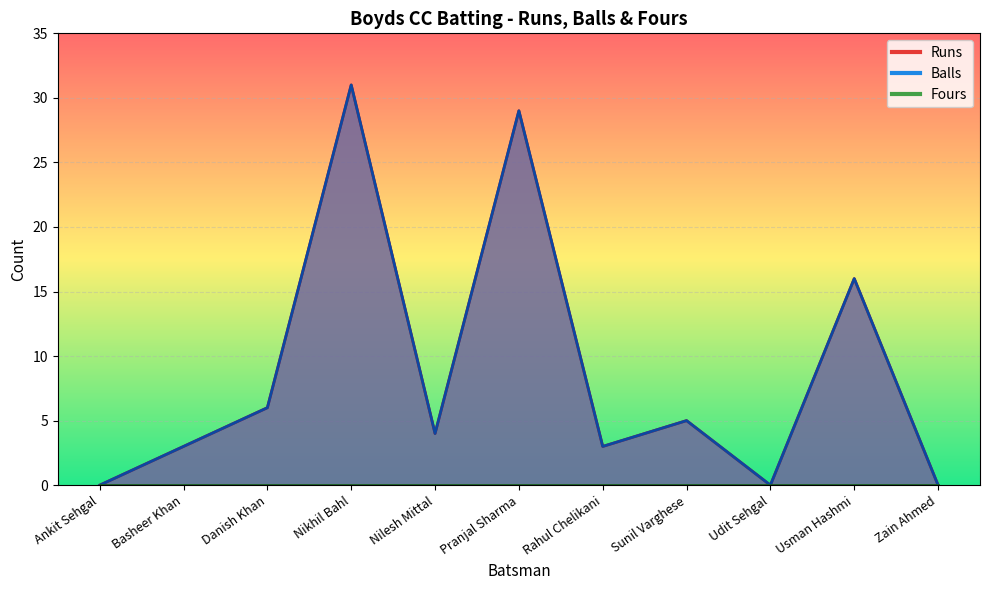

Does the chart display data point markers on the line(s)?

No